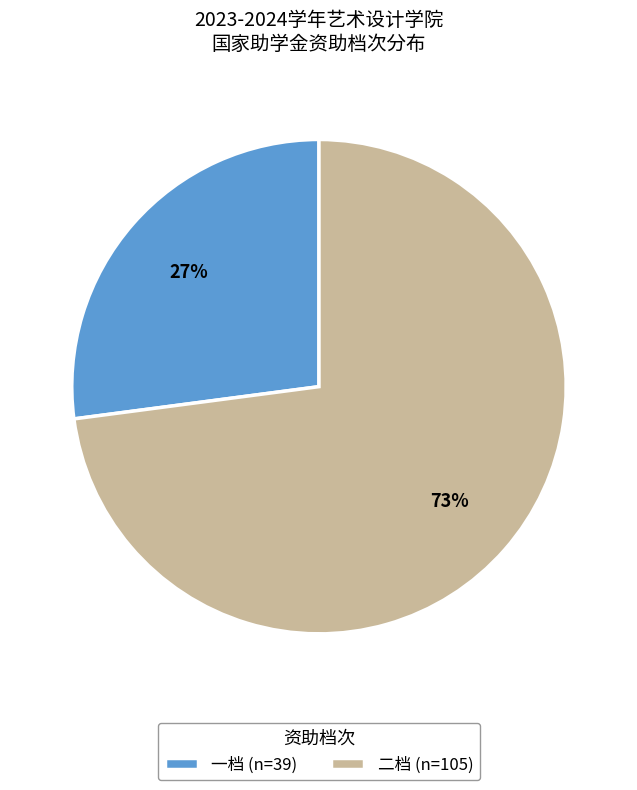

Which has a higher value, 一档 or 二档?

二档